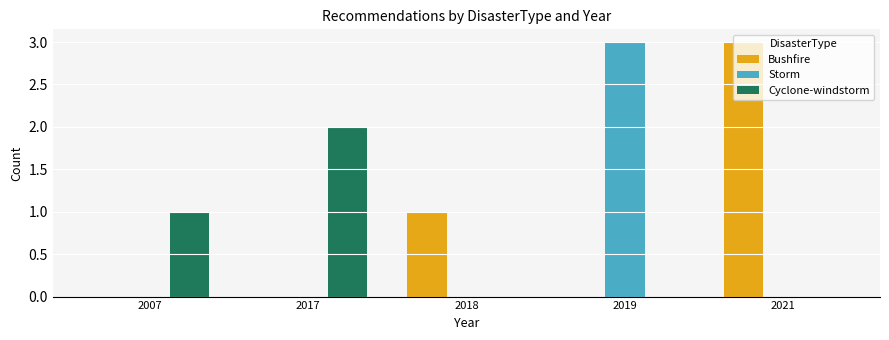

At which label does Cyclone-windstorm reach its peak?

2017